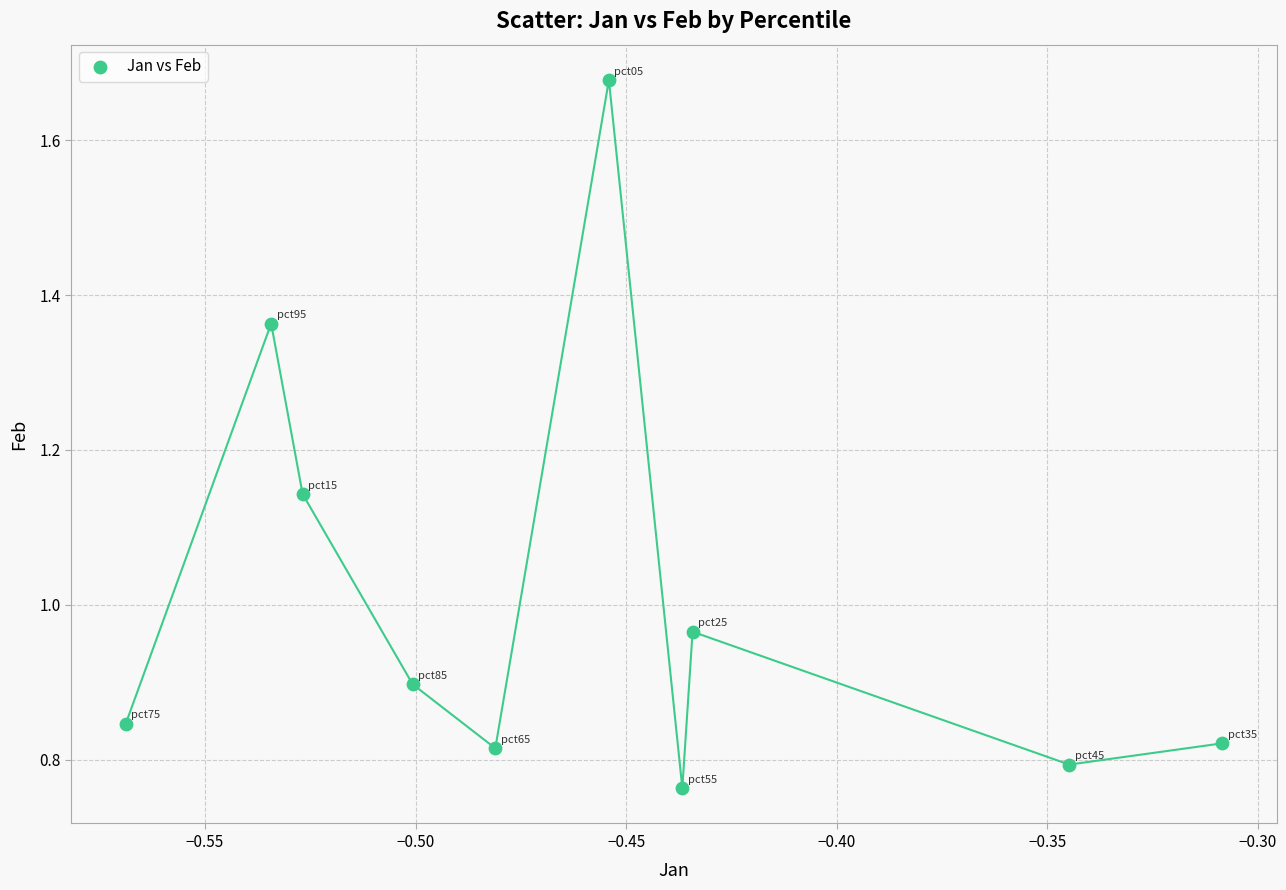

What is the average X value?

-0.5